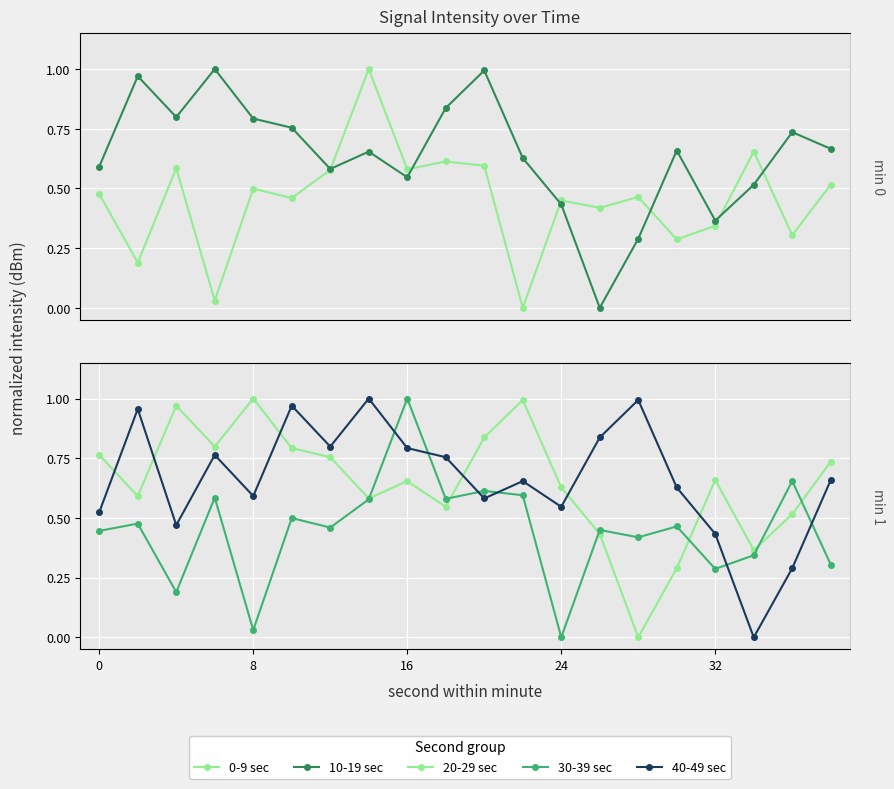

At how many categories does at least one series exceed 0?

20